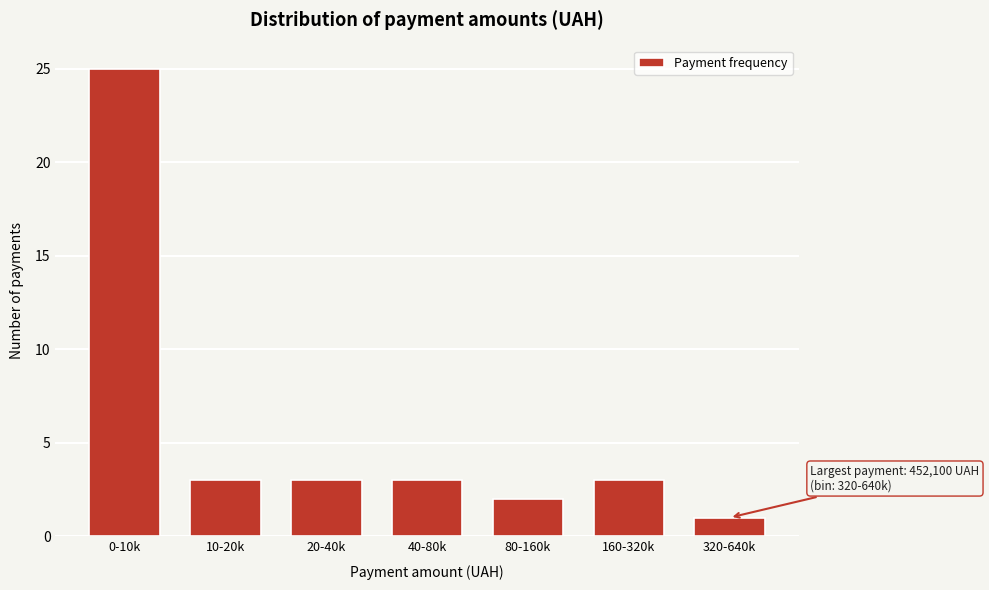

Reading right to left, transcribe all the data shown in this chart.

320-640k=1	160-320k=3	80-160k=2	40-80k=3	20-40k=3	10-20k=3	0-10k=25